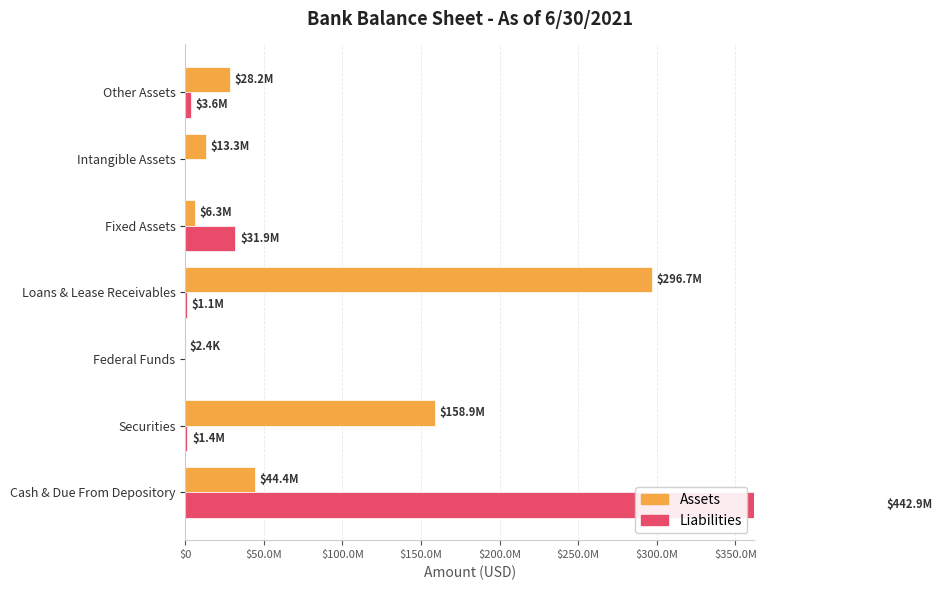

The Assets series shows 401645728 at Loans & Lease Receivables. True or false?

False